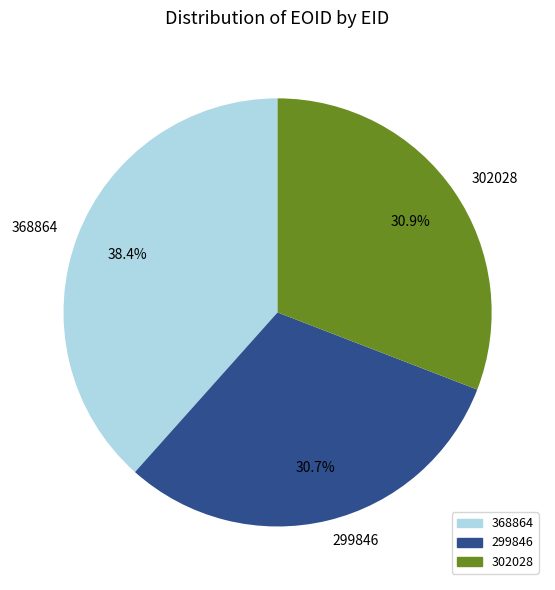

To the nearest percent, what is the difference between the 299846 and 368864 slice percentages?

8%